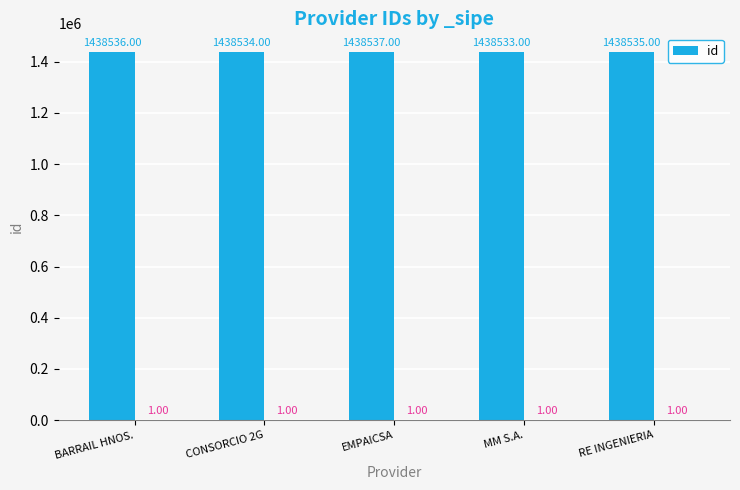

At which label does the data first exceed 1438535?

BARRAIL HNOS.